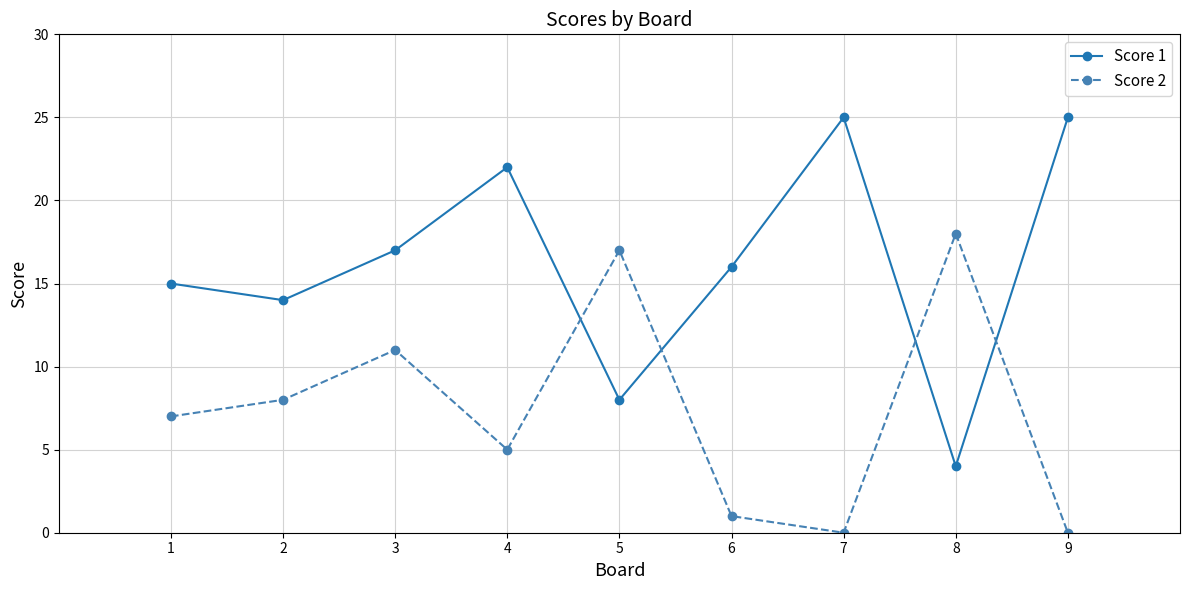

What is the maximum value shown in the chart?

25